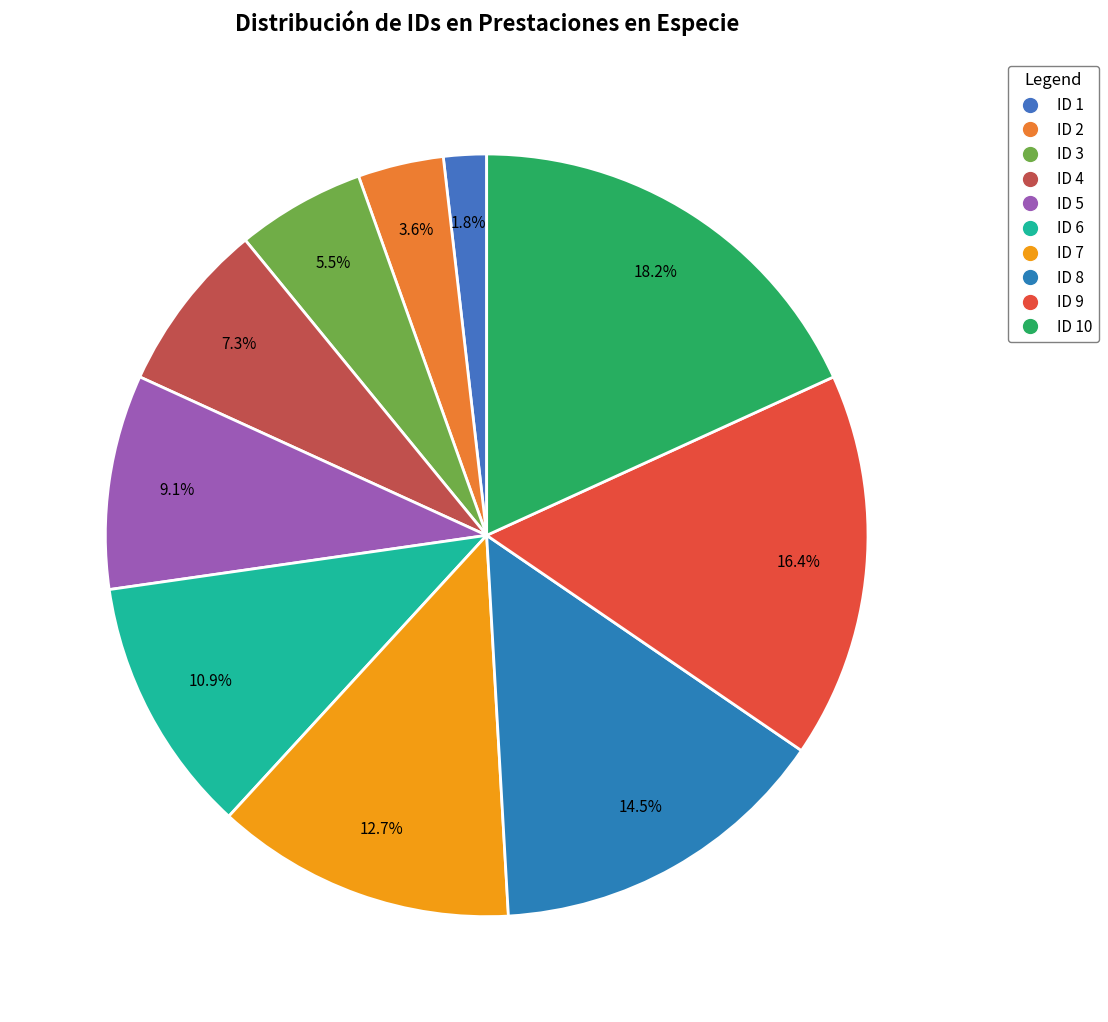

Count the number of slices in the pie.

10